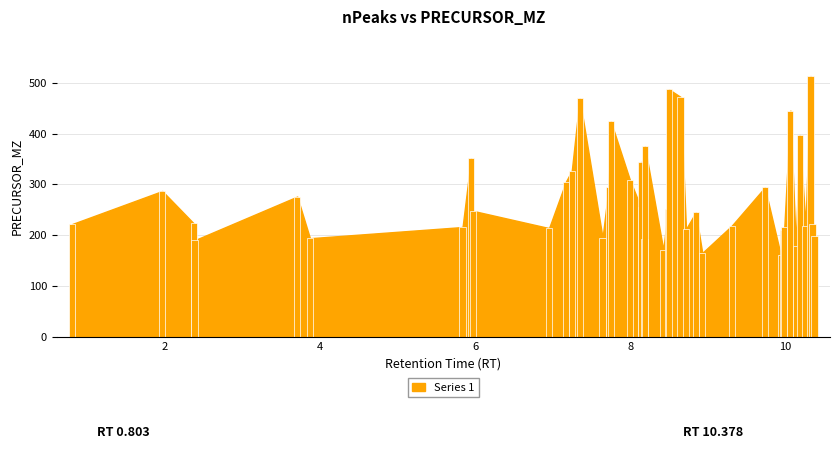

What is the smallest value displayed?

161.0